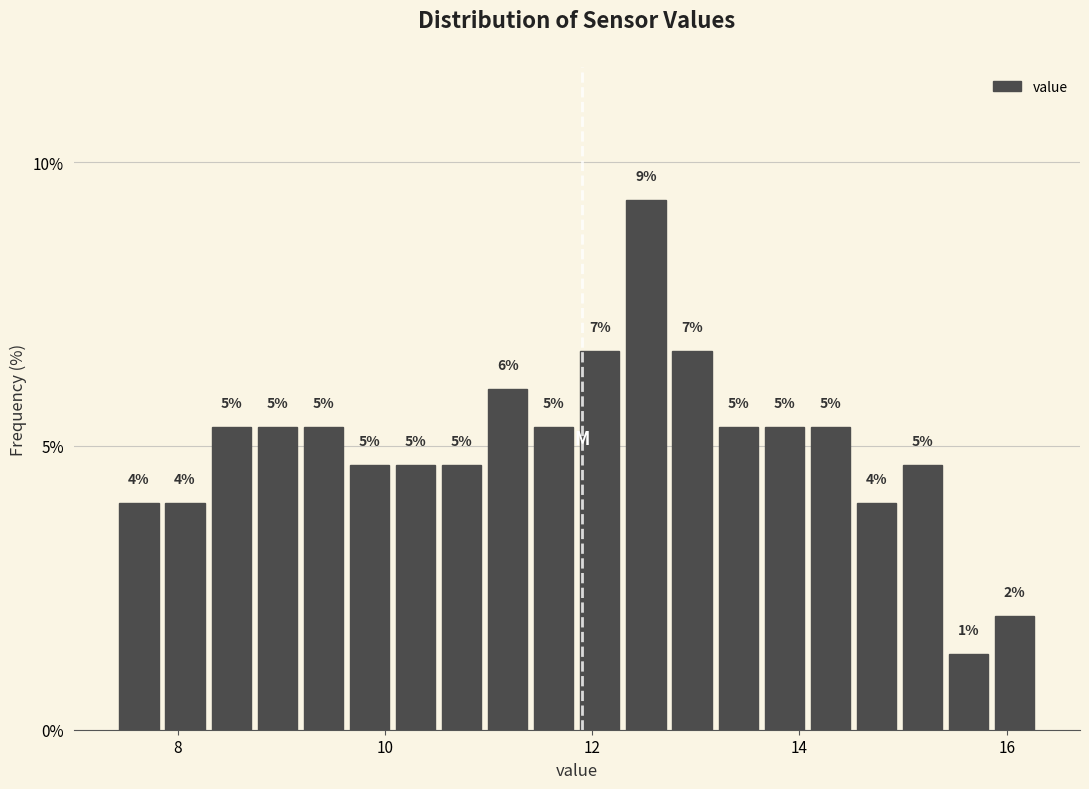

Around what value on the x-axis is the tallest bar? Give the approximate position of its centre, as read against the axis.

12.6